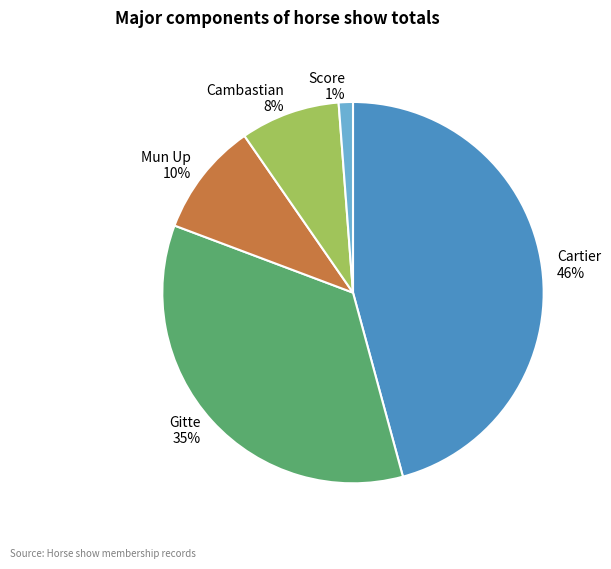

To the nearest percent, what is the combined percentage of Cartier and Gitte?

81%